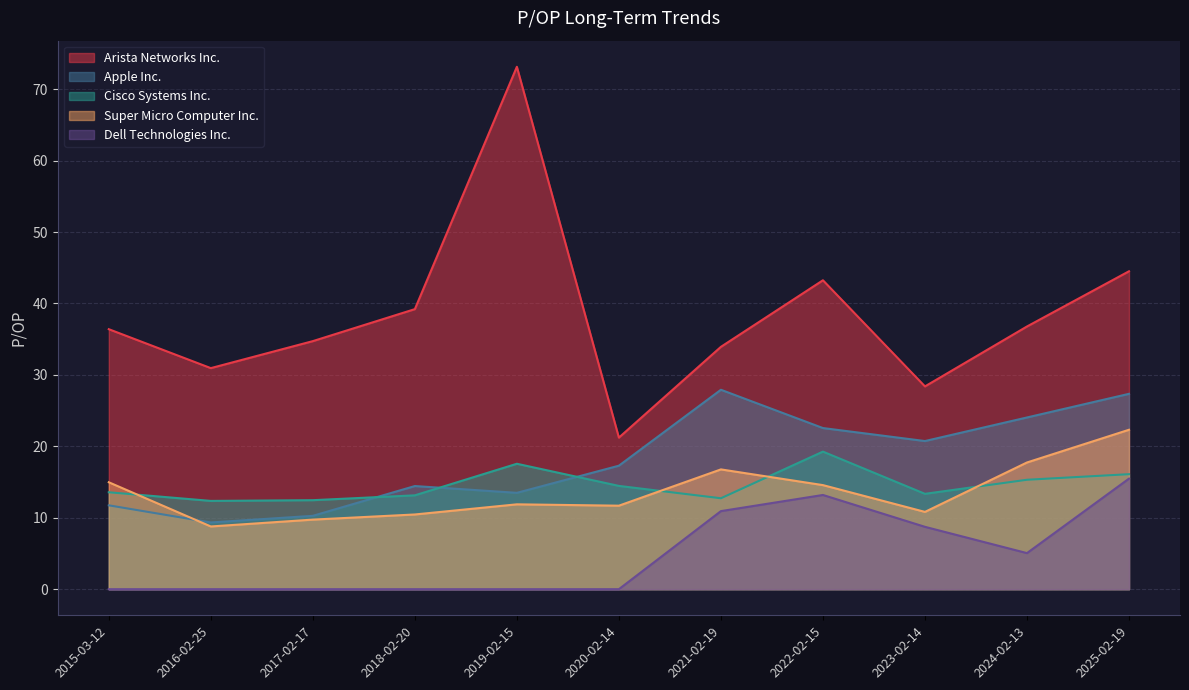

List the series in order of their peak value, highest first.

Arista Networks Inc., Apple Inc., Super Micro Computer Inc., Cisco Systems Inc., Dell Technologies Inc.